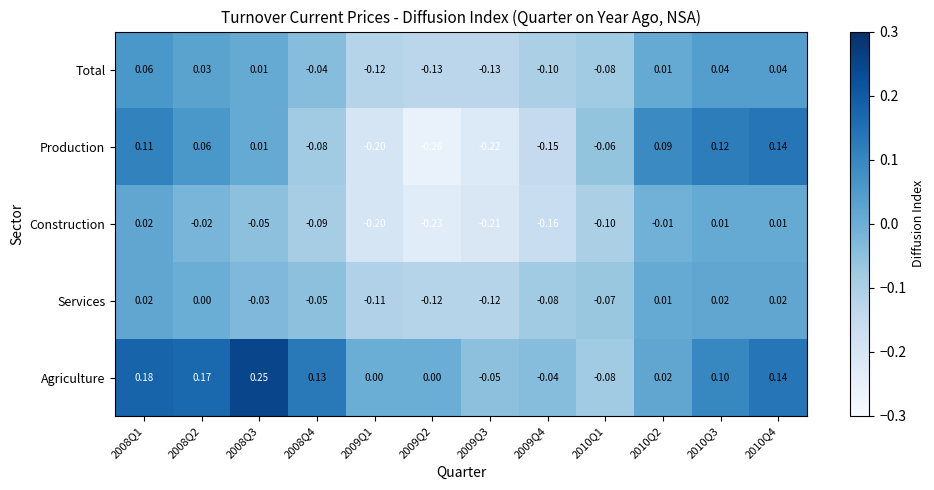

Which series has the widest spread of values?

Production